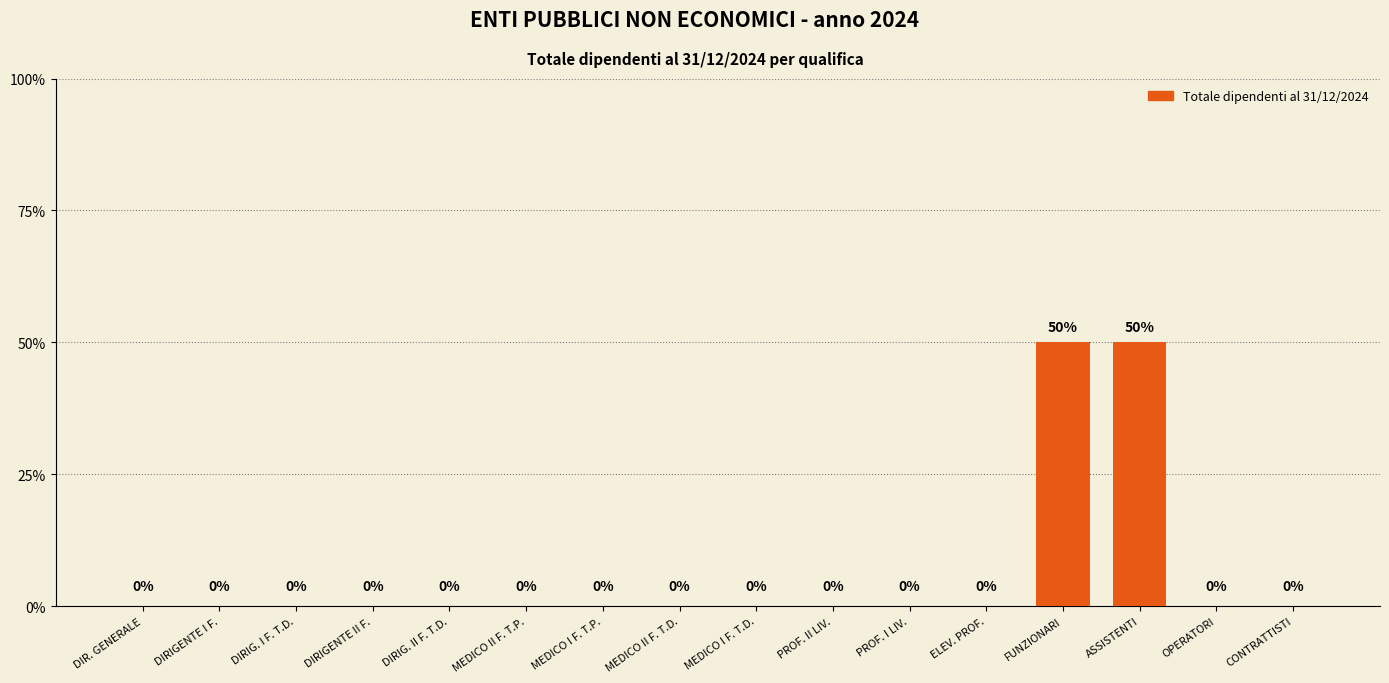

Rank the categories by value from lowest to highest.

DIR. GENERALE, DIRIGENTE I F., DIRIG. I F. T.D., DIRIGENTE II F., DIRIG. II F. T.D., MEDICO II F. T.P., MEDICO I F. T.P., MEDICO II F. T.D., MEDICO I F. T.D., PROF. II LIV., PROF. I LIV., ELEV. PROF., OPERATORI, CONTRATTISTI, FUNZIONARI, ASSISTENTI